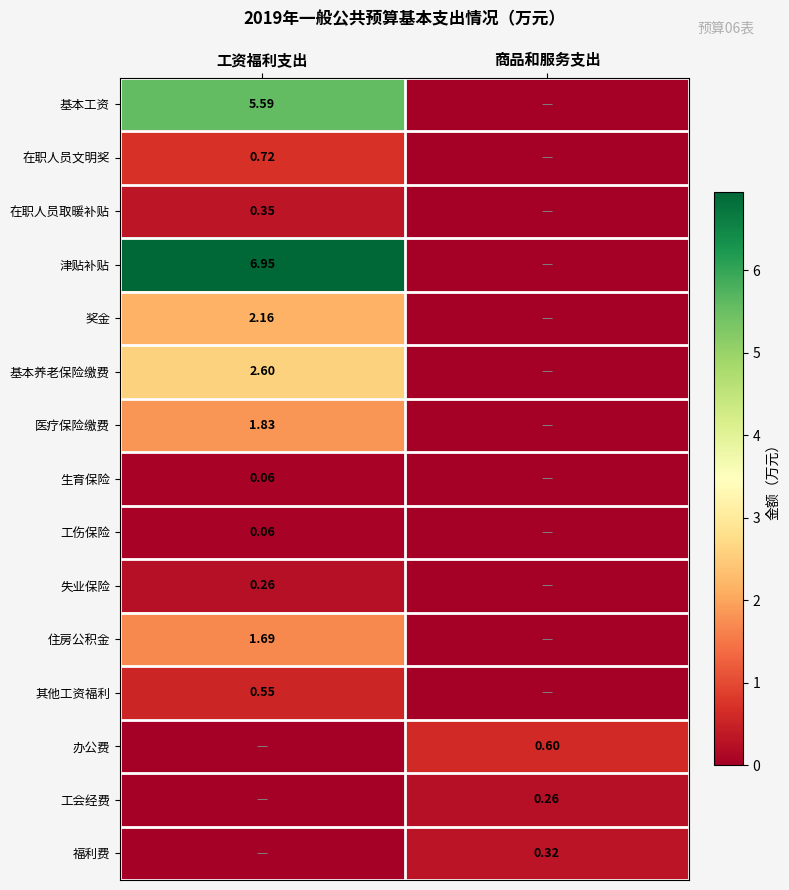

Is the value of 在职人员文明奖 at 工资福利支出 greater than the value of 奖金 at 工资福利支出?

No